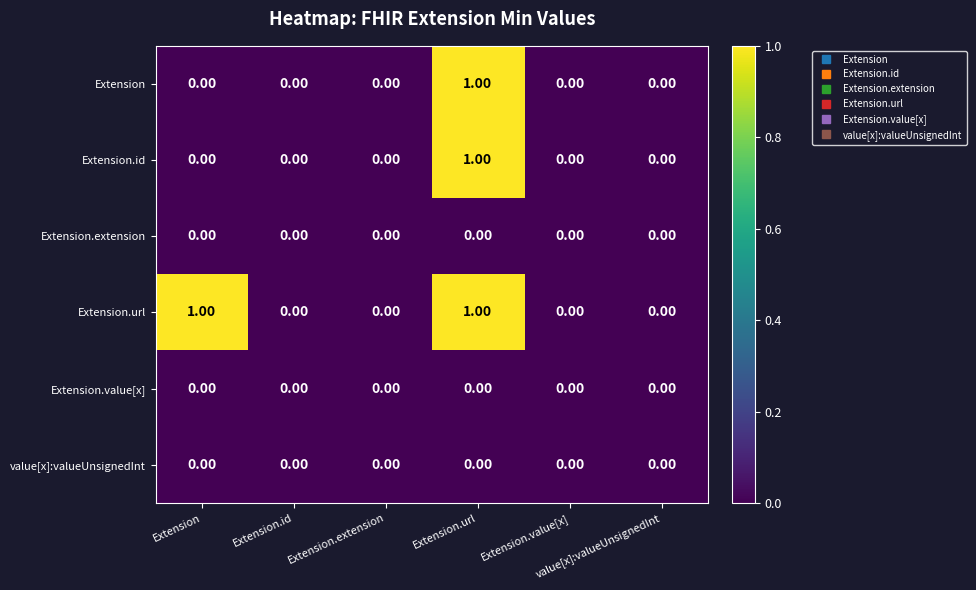

Which series has the widest spread of values?

Extension